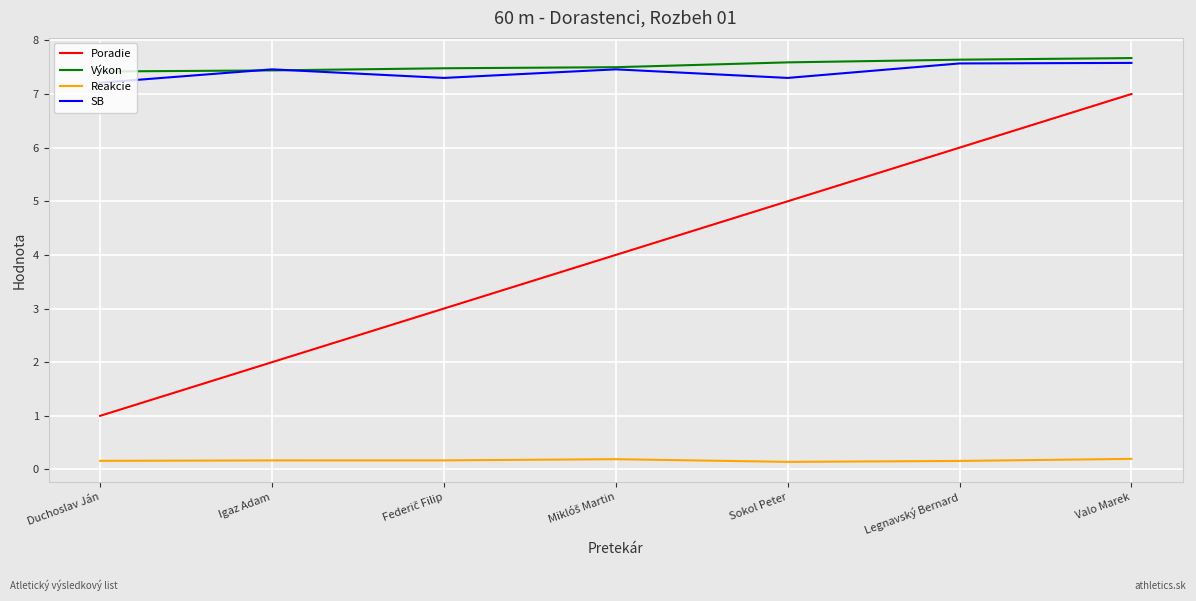

True or false: Výkon has a value of 13.5 at Legnavský Bernard.

False